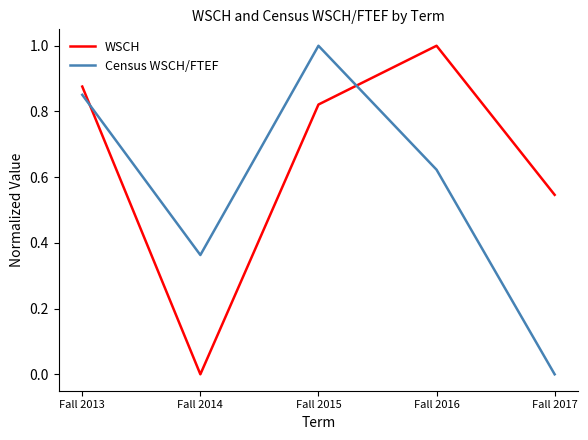

What are all the series names shown in the legend?

WSCH, Census WSCH/FTEF